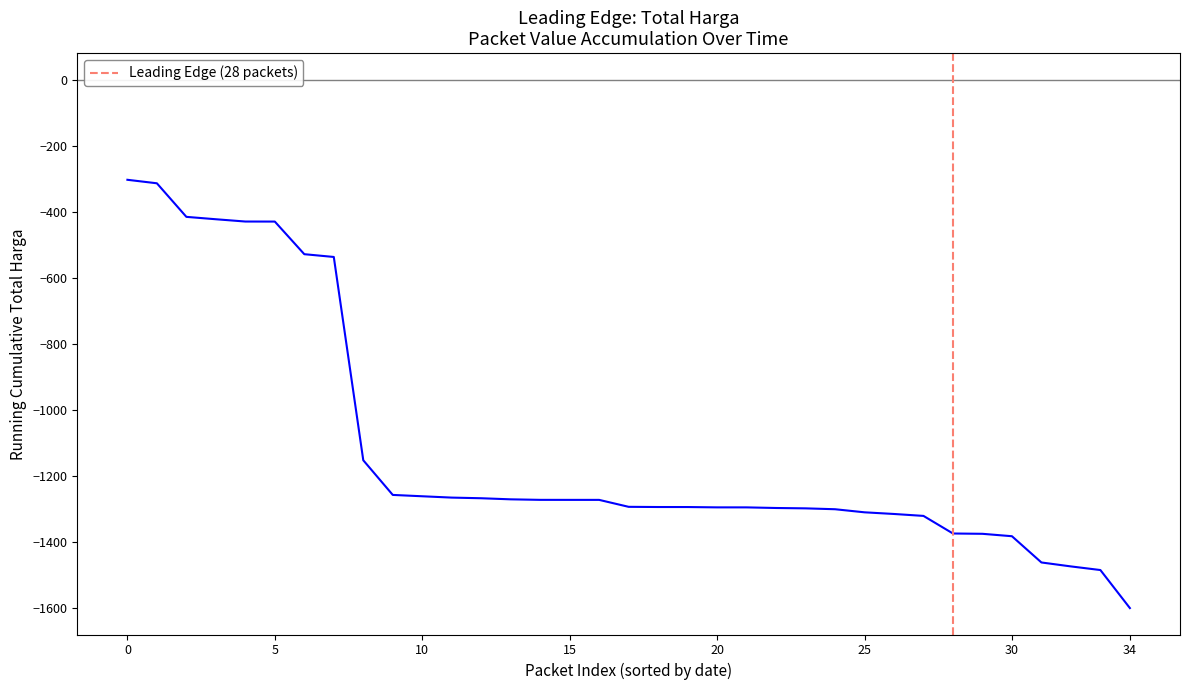

What is the maximum value shown in the chart?

-303.4